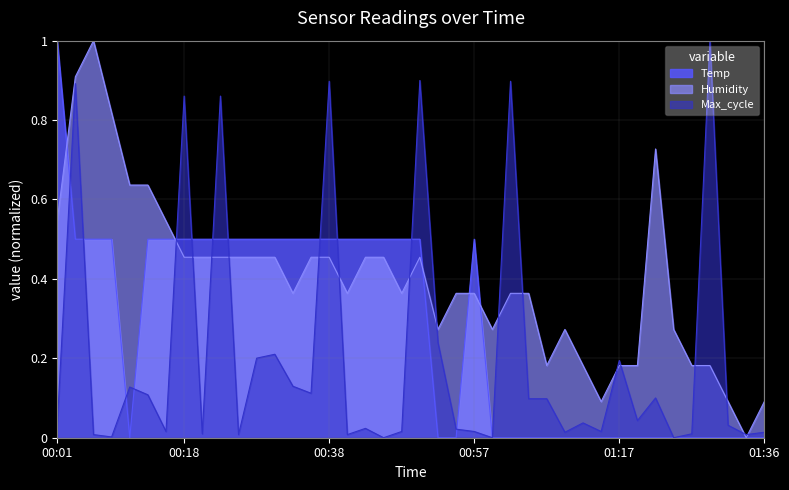

List the labels in order of value, largest first.

00:01, 00:04, 00:06, 00:09, 00:13, 00:16, 00:18, 00:21, 00:23, 00:26, 00:28, 00:30, 00:33, 00:35, 00:38, 00:40, 00:43, 00:45, 00:47, 00:50, 00:57, 00:11, 00:52, 00:55, 01:00, 01:02, 01:04, 01:07, 01:09, 01:12, 01:14, 01:17, 01:19, 01:21, 01:24, 01:26, 01:29, 01:31, 01:34, 01:36